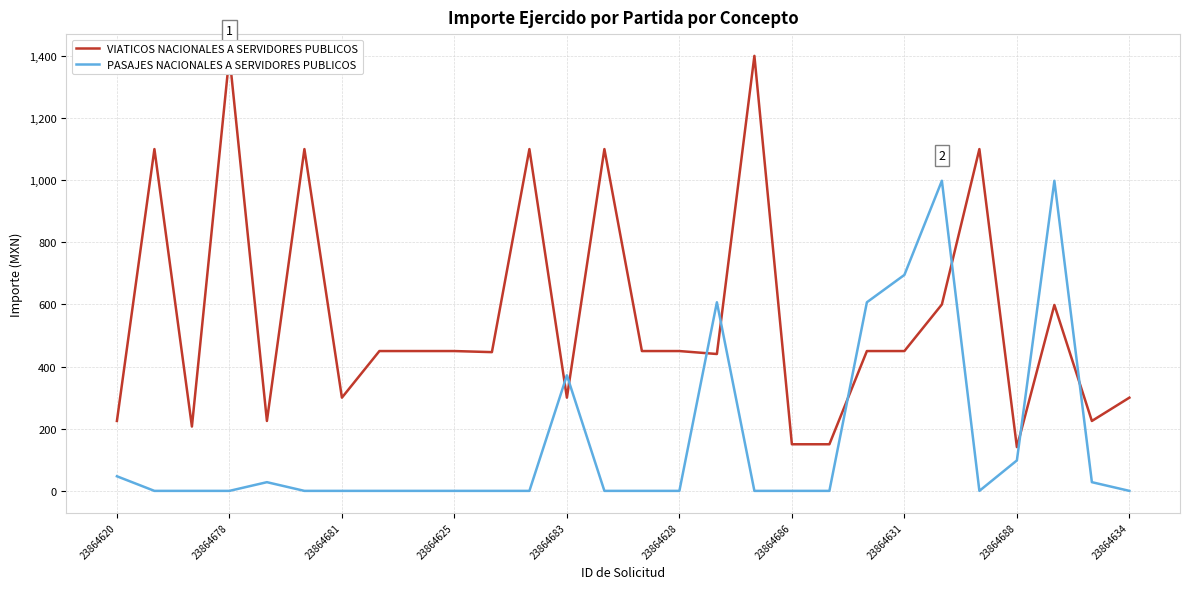

The PASAJES NACIONALES A SERVIDORES PUBLICOS series shows -319 at 23864678. True or false?

False